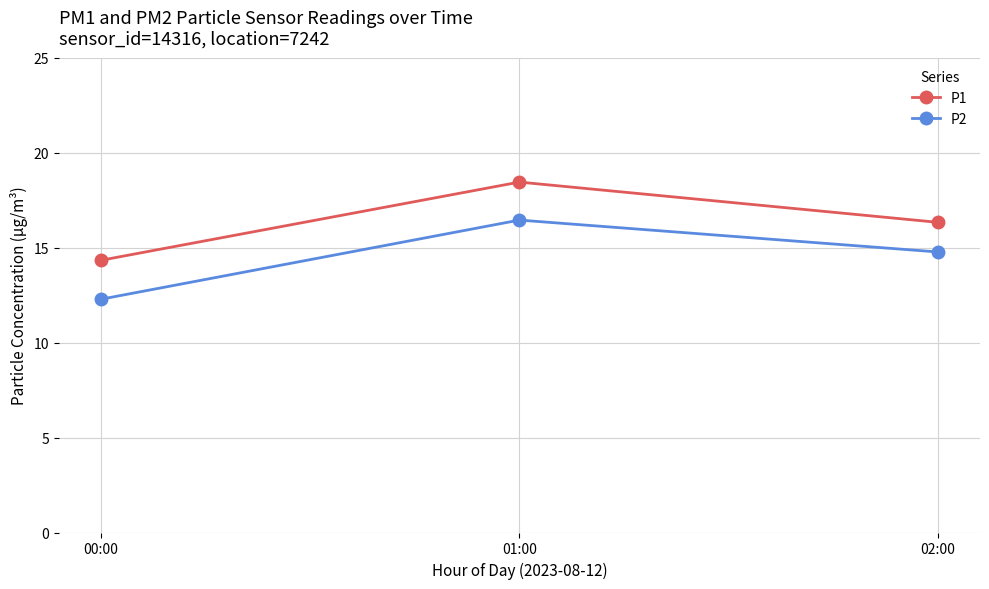

Is this an area chart (filled region under the line)?

No